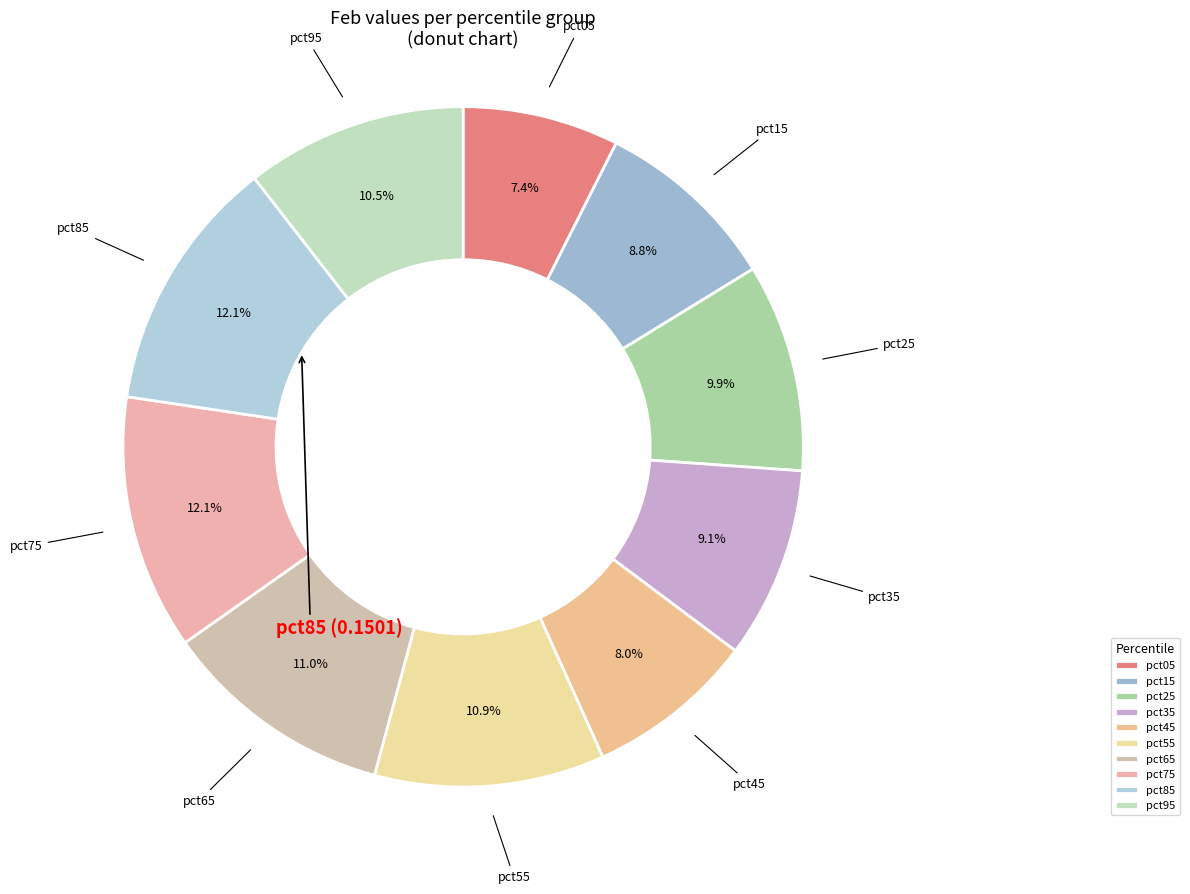

Which slice is the smallest?

pct05